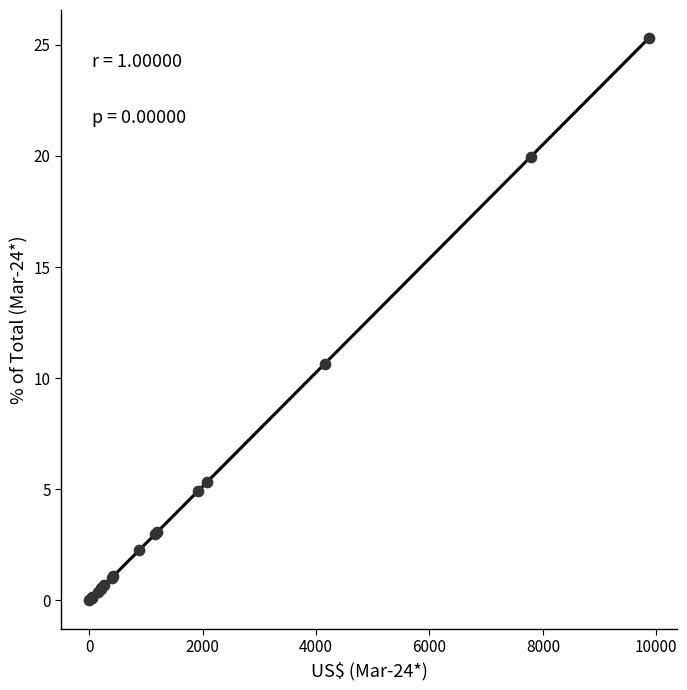

What Y value in the scatter plot is closest to 12?

10.7